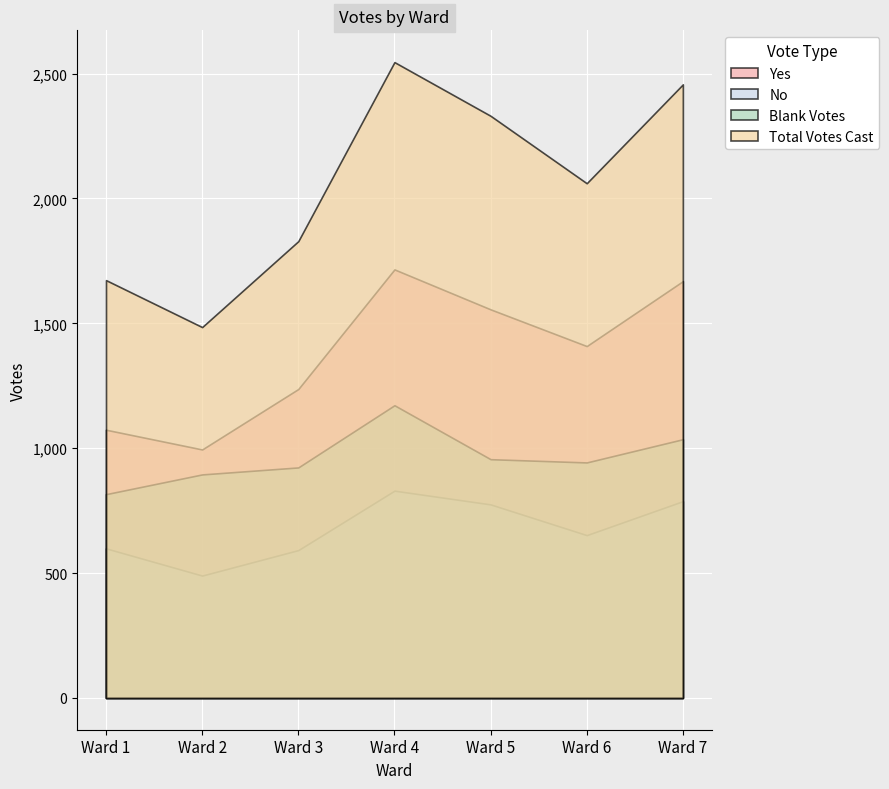

Where is Blank Votes nearest to the value 994?

Ward 5